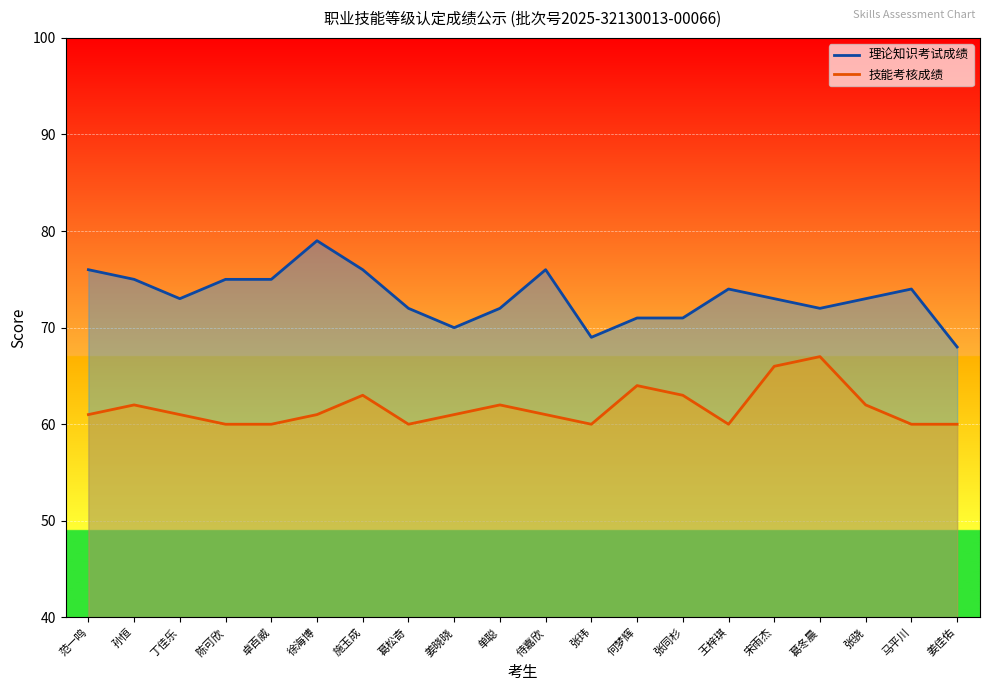

Reading left to right, transcribe all the data shown in this chart.

理论知识考试成绩: 范一鸣=76	孙恒=75	丁佳乐=73	陈可欣=75	卓百威=75	徐海博=79	施玉成=76	葛松奇=72	姜晓晓=70	单聪=72	侍嘉欣=76	张玮=69	何梦辉=71	张同杉=71	王梓琪=74	宋雨杰=73	葛冬晨=72	张骁=73	马平川=74	姜佳佑=68
技能考核成绩: 范一鸣=61	孙恒=62	丁佳乐=61	陈可欣=60	卓百威=60	徐海博=61	施玉成=63	葛松奇=60	姜晓晓=61	单聪=62	侍嘉欣=61	张玮=60	何梦辉=64	张同杉=63	王梓琪=60	宋雨杰=66	葛冬晨=67	张骁=62	马平川=60	姜佳佑=60